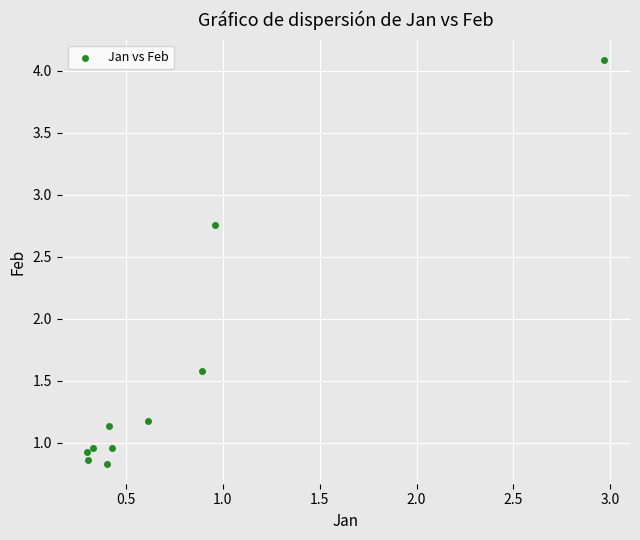

What Y value in the scatter plot is closest to 2?

1.6